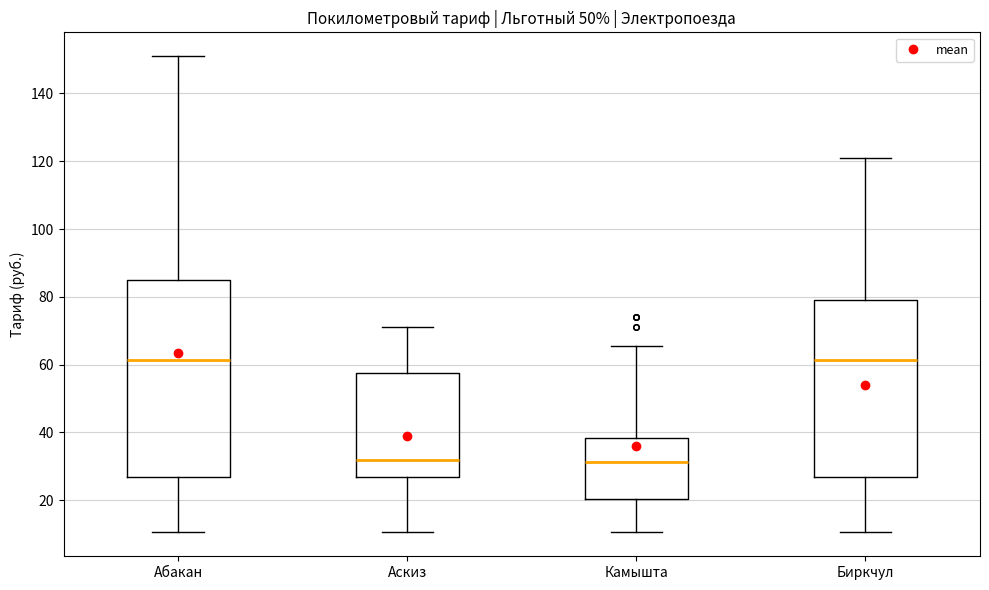

Where does the upper whisker of the box for Биркчул end on the y-axis? The values are not printed on the chart, so give them approximately, as read against the axis.

122